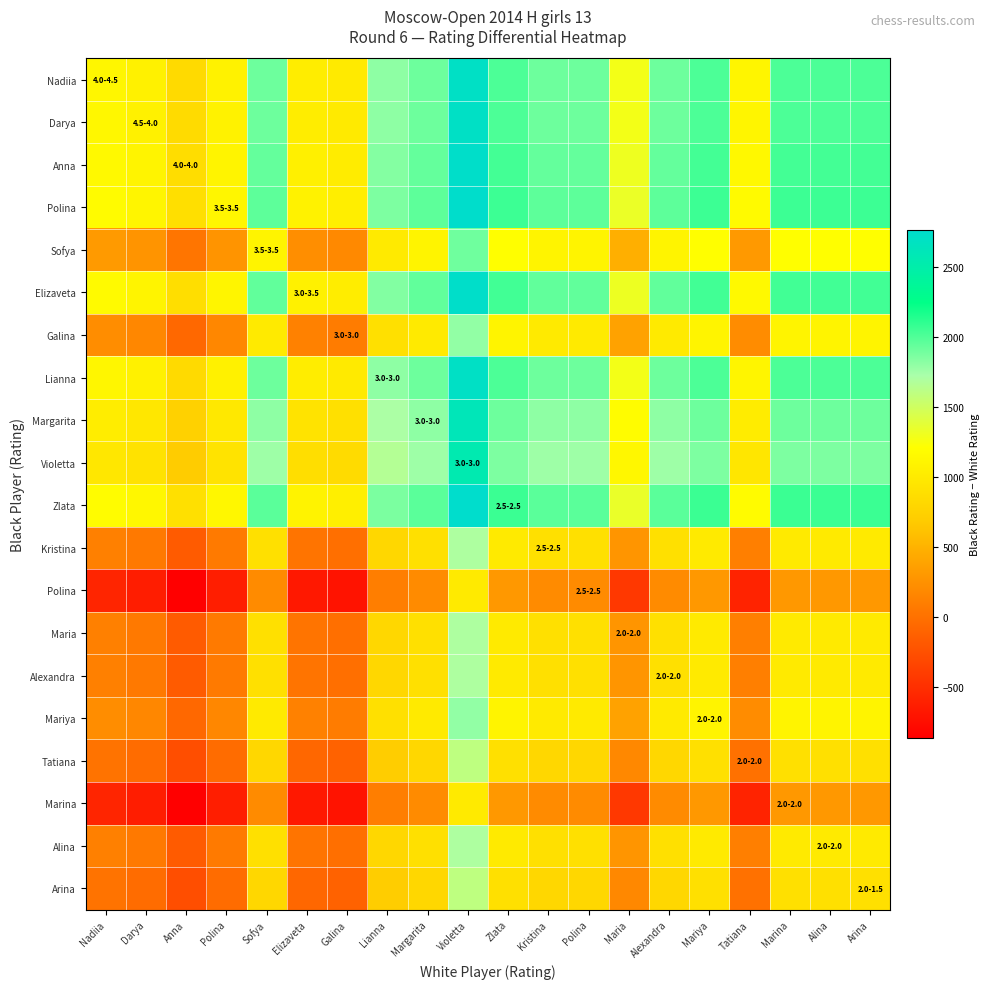

Which has a higher value, Darya or Maria?

Maria